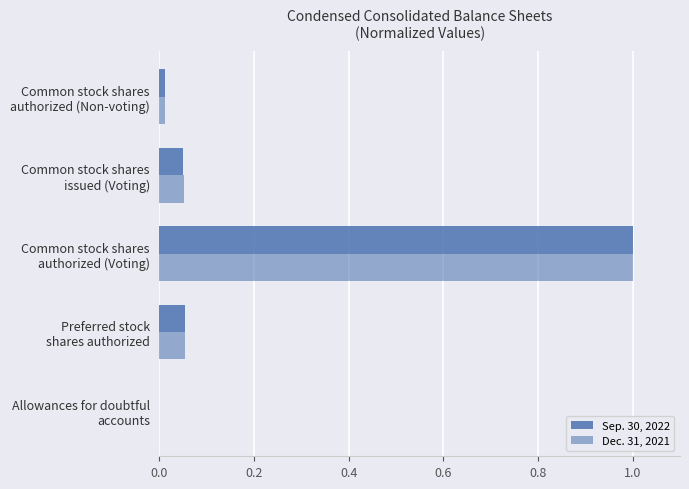

Count the number of data series in this chart.

2